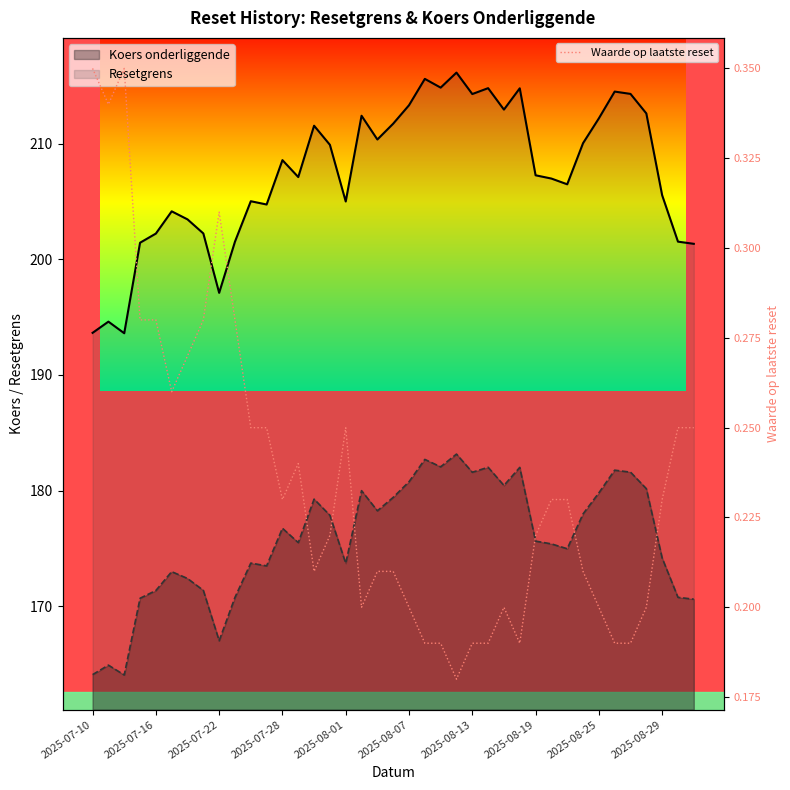

Reading left to right, what are all the values shown in this chart?

0.3	0.3	0.3	0.3	0.3	0.3	0.3	0.3	0.3	0.3	0.2	0.2	0.2	0.2	0.2	0.2	0.2	0.2	0.2	0.2	0.2	0.2	0.2	0.2	0.2	0.2	0.2	0.2	0.2	0.2	0.2	0.2	0.2	0.2	0.2	0.2	0.2	0.2	0.2